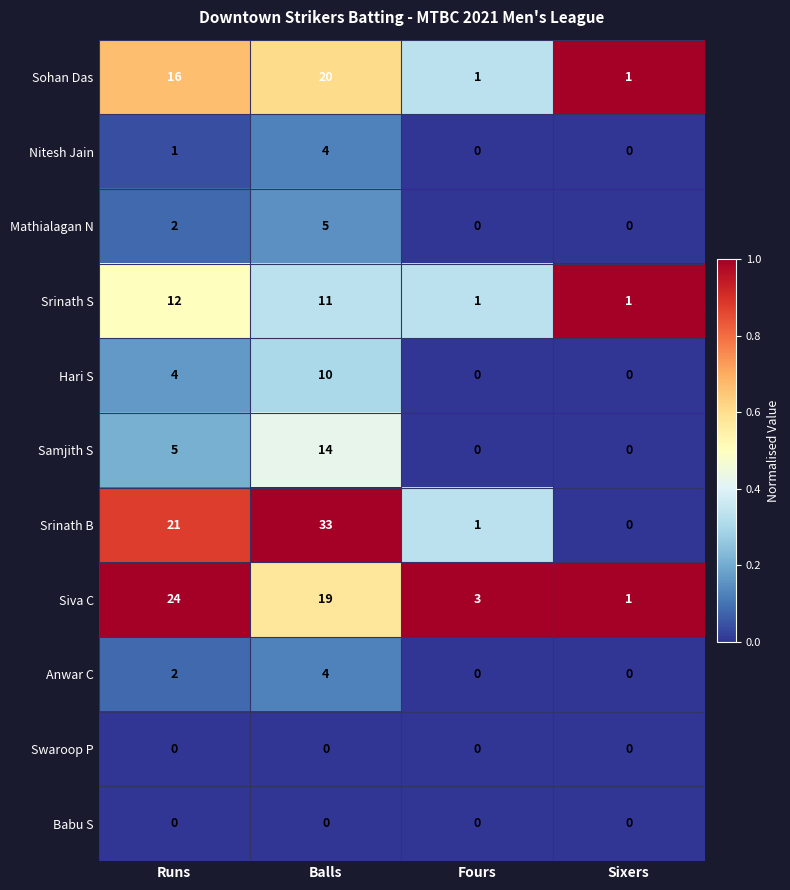

The value of Srinath B at Balls is 33. True or false?

True